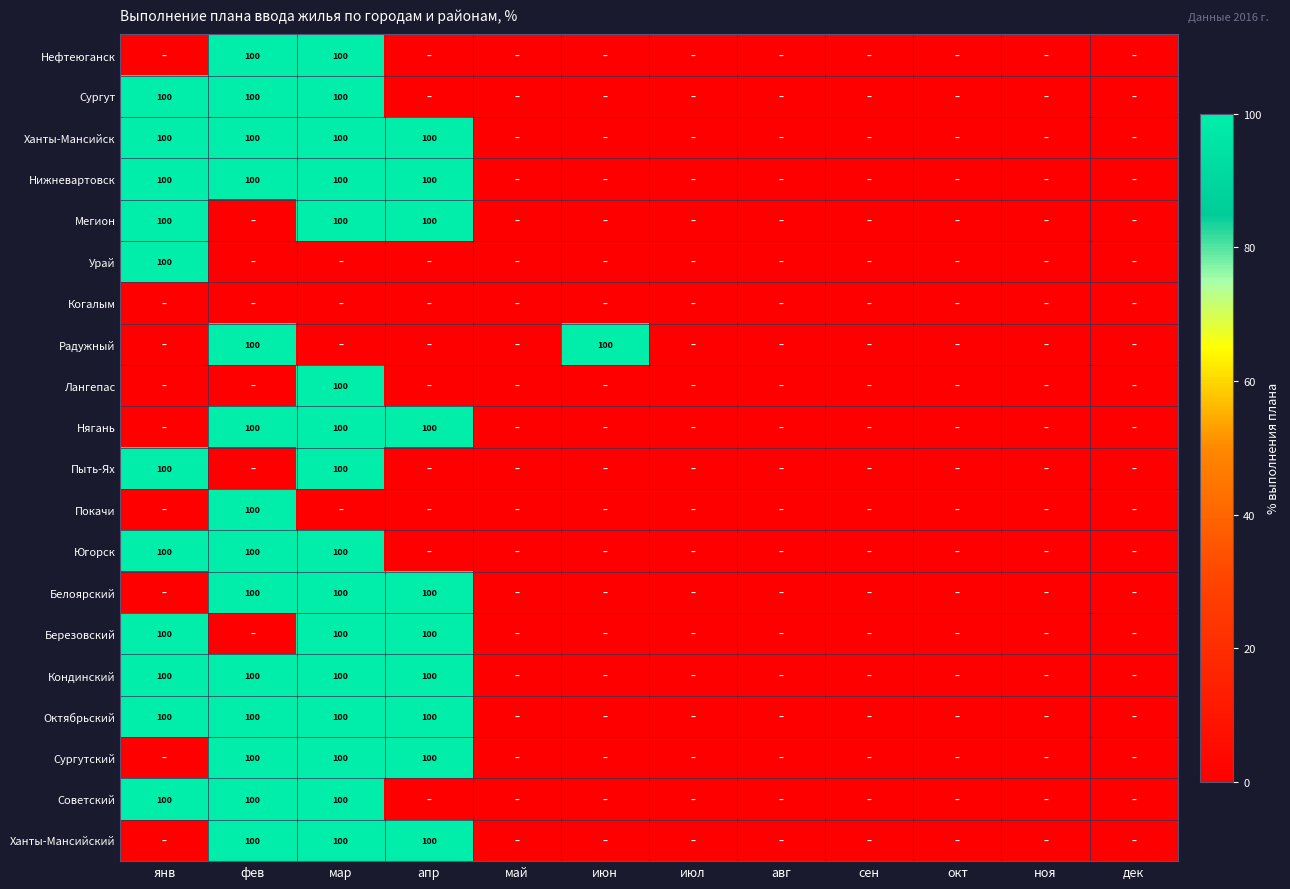

Between апр and авг, which series saw the biggest shift?

Ханты-Мансийск